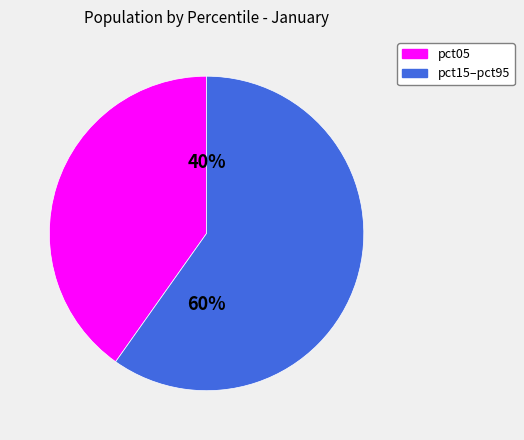

Between pct15–pct95 and pct05, which is larger?

pct15–pct95